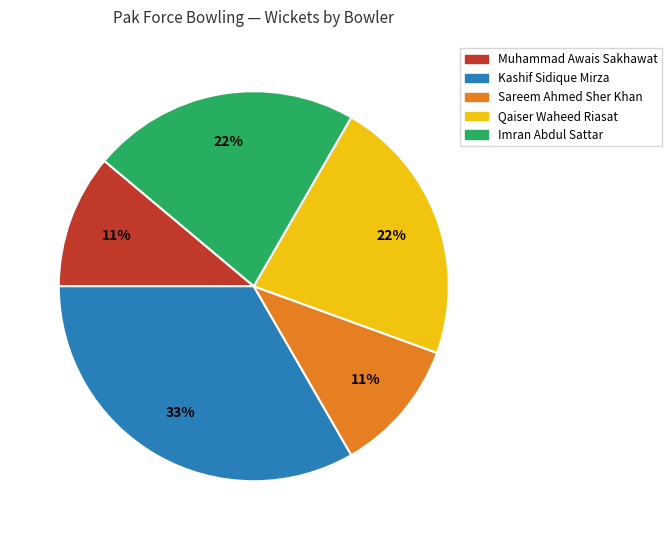

To the nearest percent, what is the average slice percentage?

20%